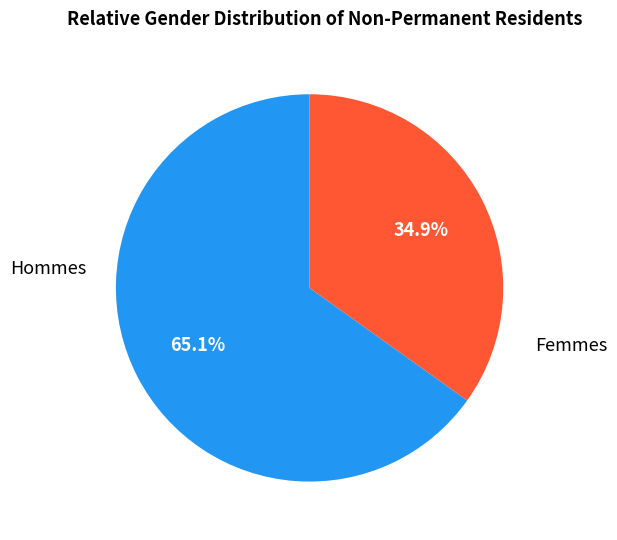

To the nearest percent, what portion does Hommes represent?

65%